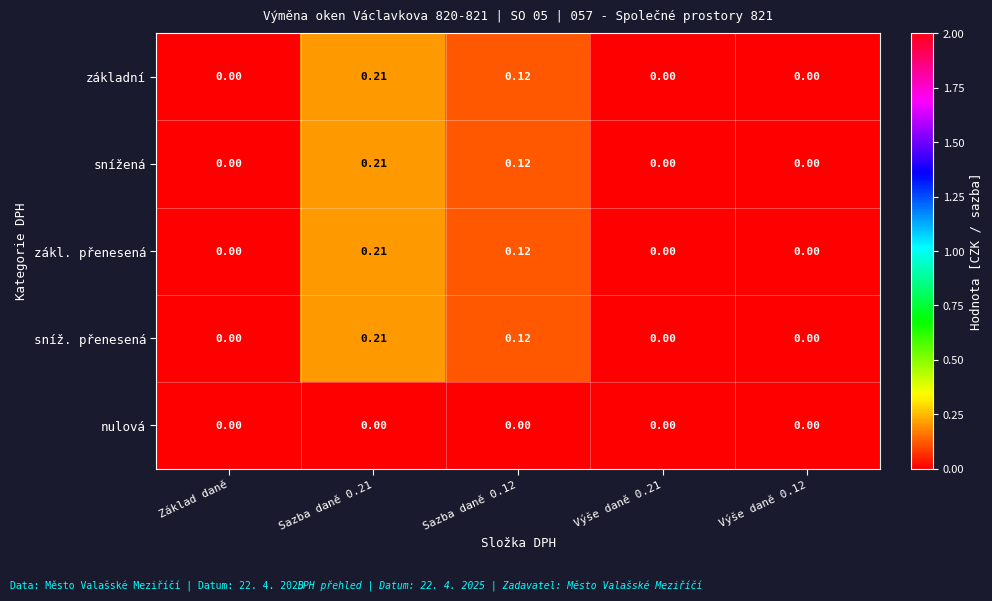

Is the value of nulová at Základ daně greater than the value of sníž. přenesená at Sazba daně 0.12?

No